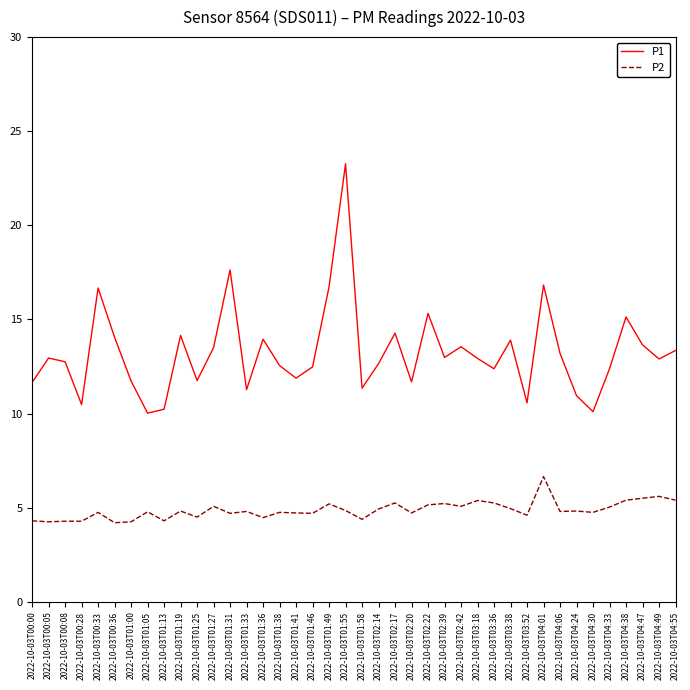

What is the spread (max minus min) of values at 2022-10-03T04:24?

6.1